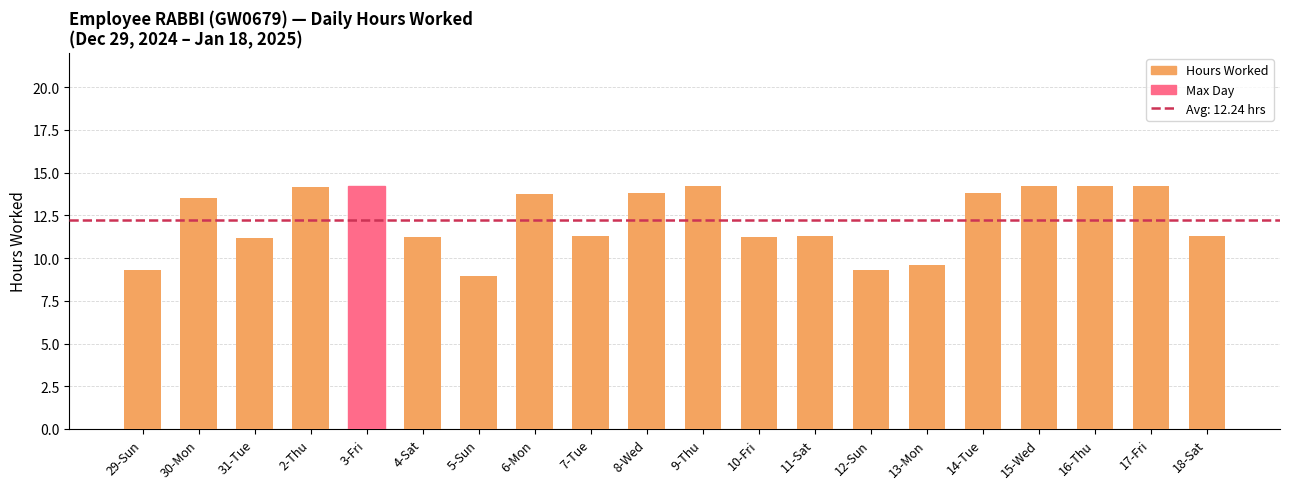

What is the sum of the values at 5-Sun and 29-Sun?

18.2